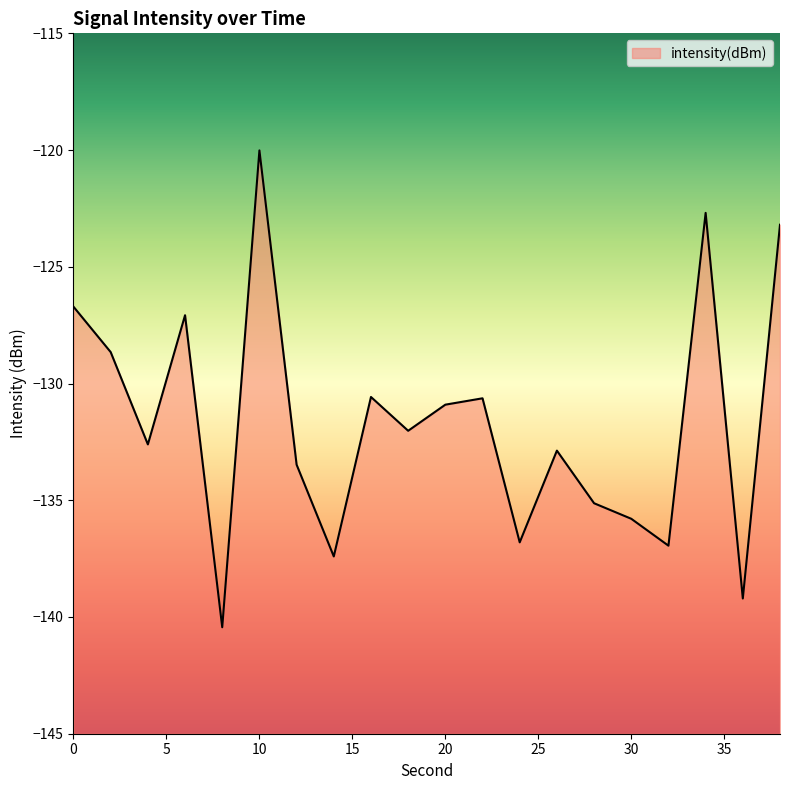

Where is the first local maximum?

6